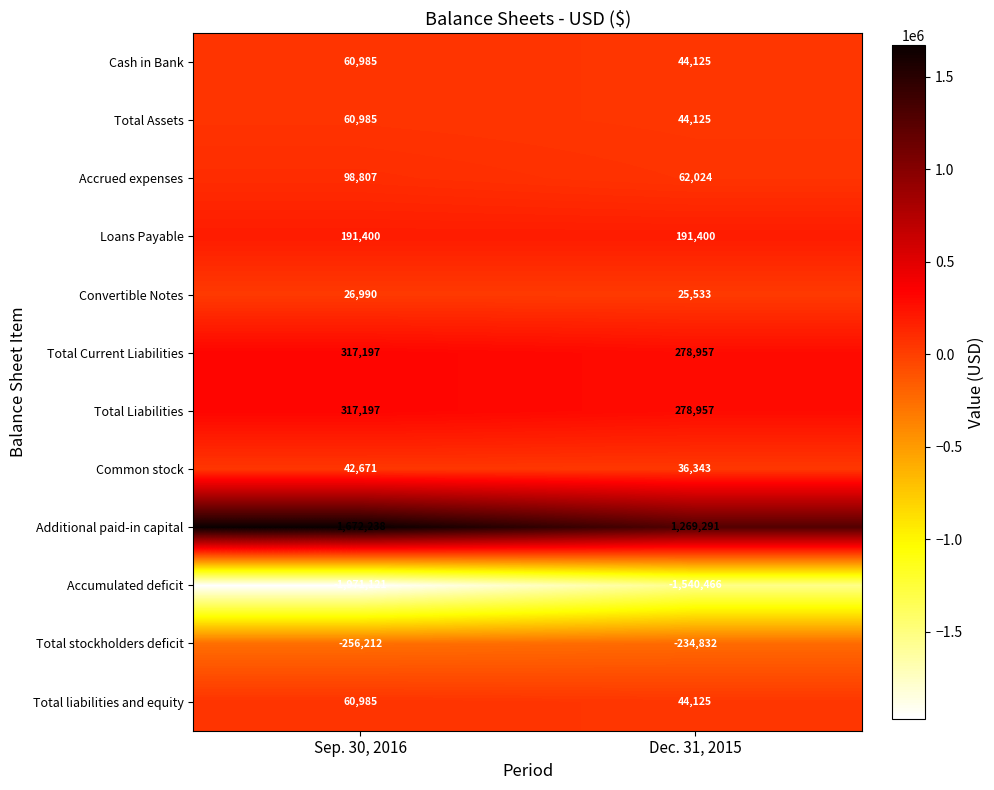

What is the maximum value for Total Liabilities?

317197